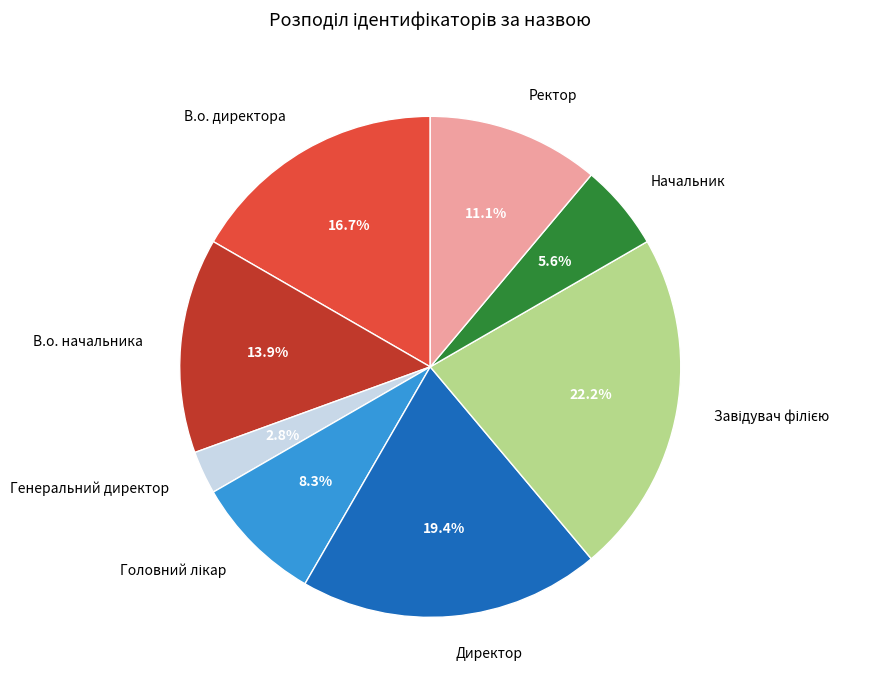

Count the number of slices in the pie.

8